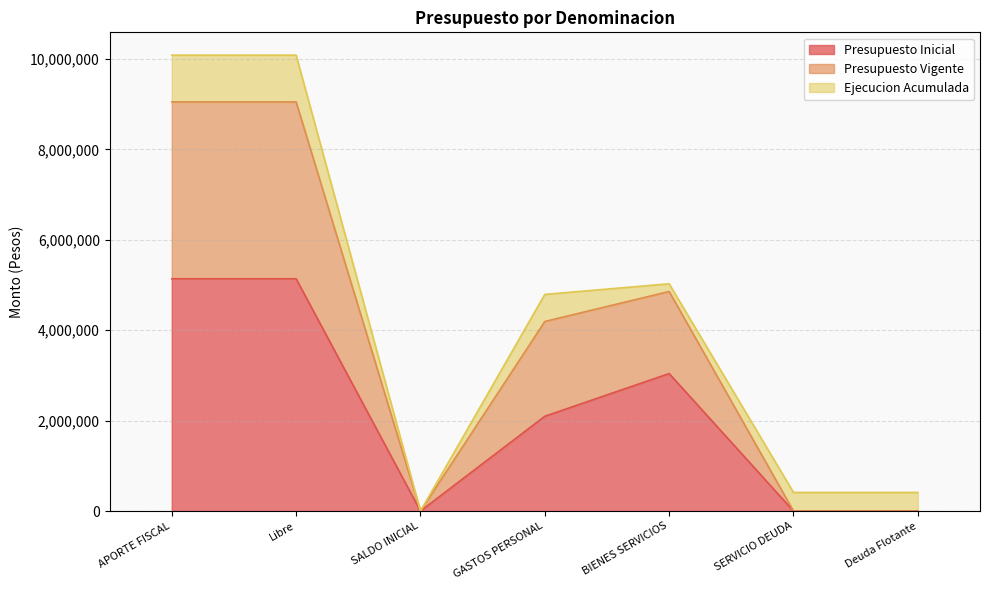

What is the label of the 6th point from the left?

SERVICIO DEUDA